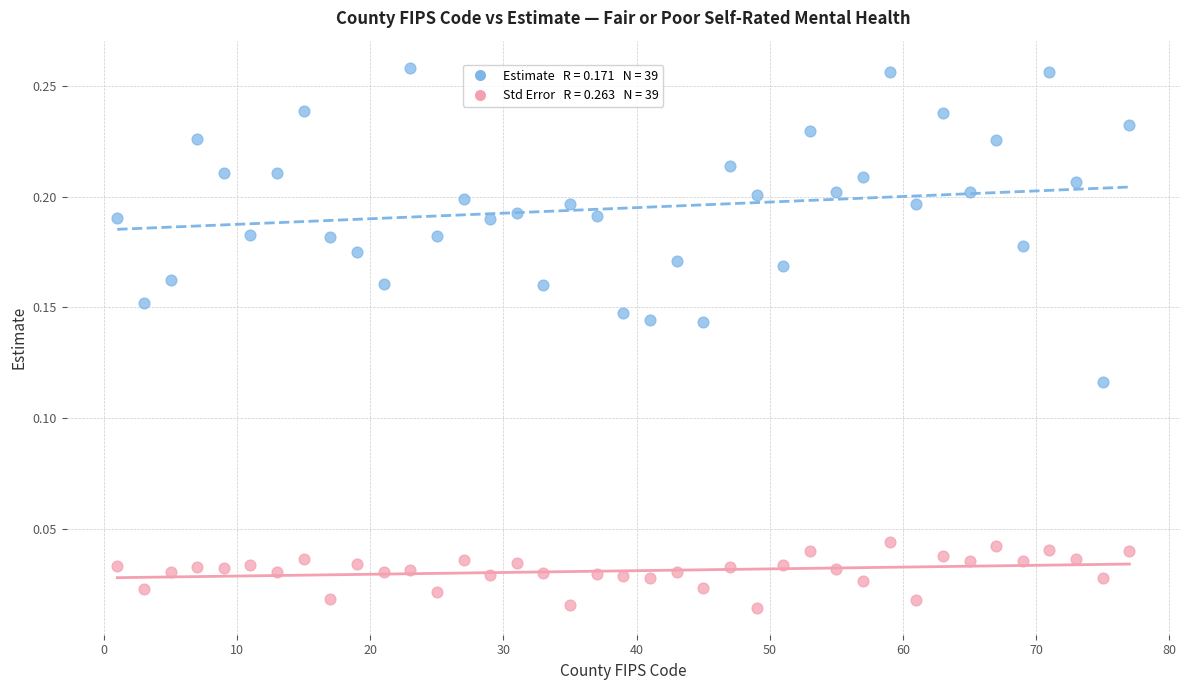

Across all data points, what is the range of X values (max minus min)?

76.0